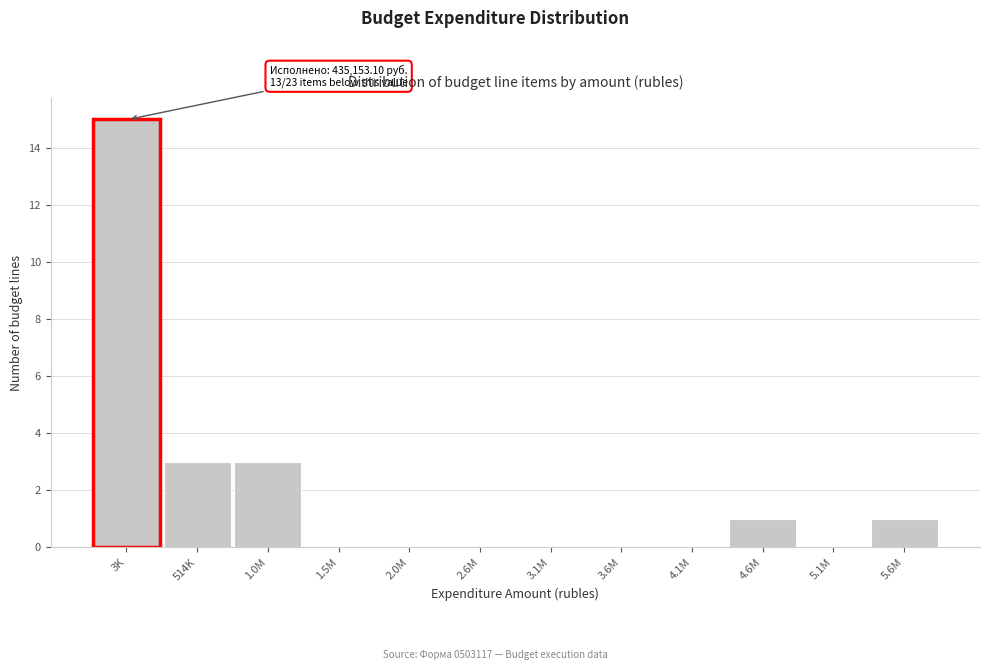

Reading left to right, list all the values displayed in this chart.

3K=15	514K=3	1.0M=3	1.5M=0	2.0M=0	2.6M=0	3.1M=0	3.6M=0	4.1M=0	4.6M=1	5.1M=0	5.6M=1